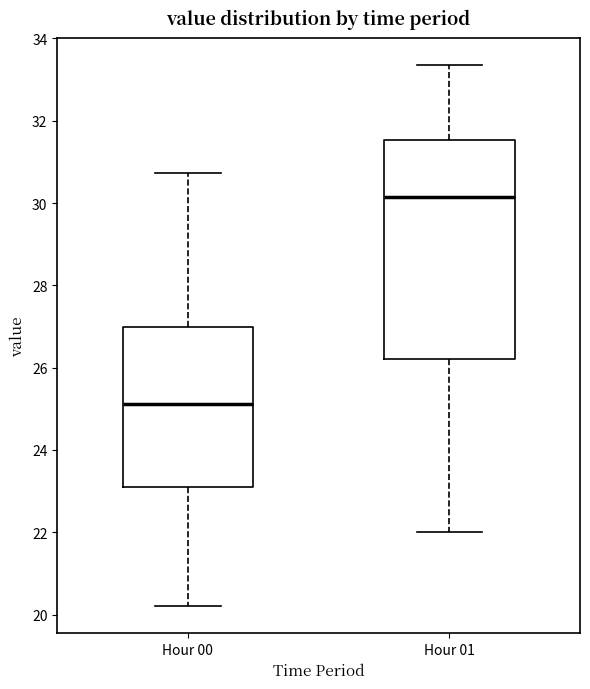

Which box's median line is the lowest?

Hour 00